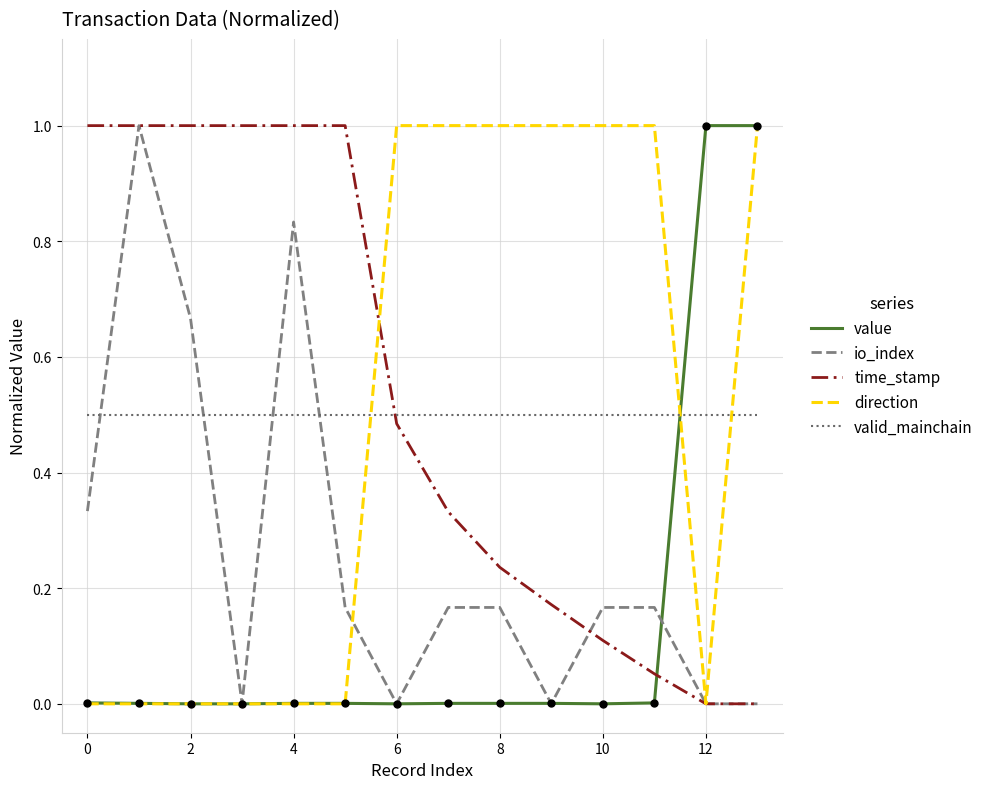

At how many categories does at least one series exceed 0?

14